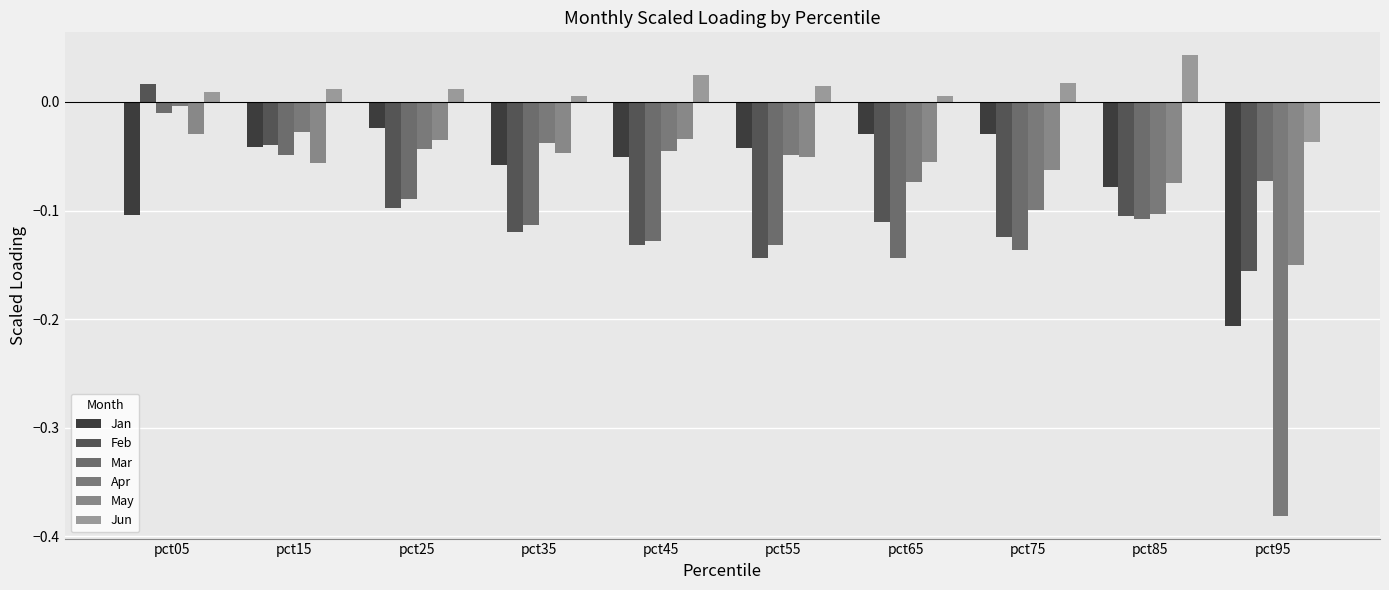

What is the difference between the maximum and minimum values in the Apr series?

0.4